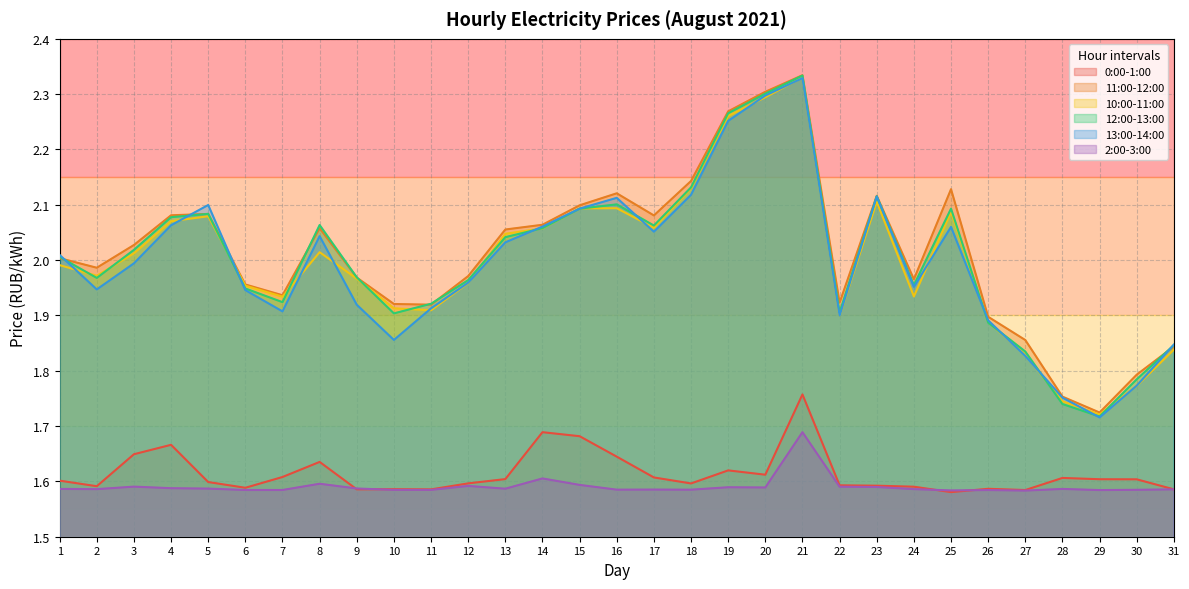

The value of 0:00-1:00 at 1 is 2.7. True or false?

False